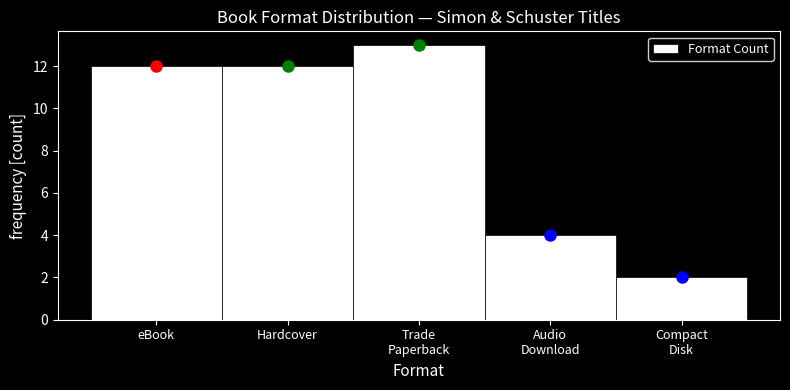

Reading left to right, list all the values displayed in this chart.

12	12	13	4	2